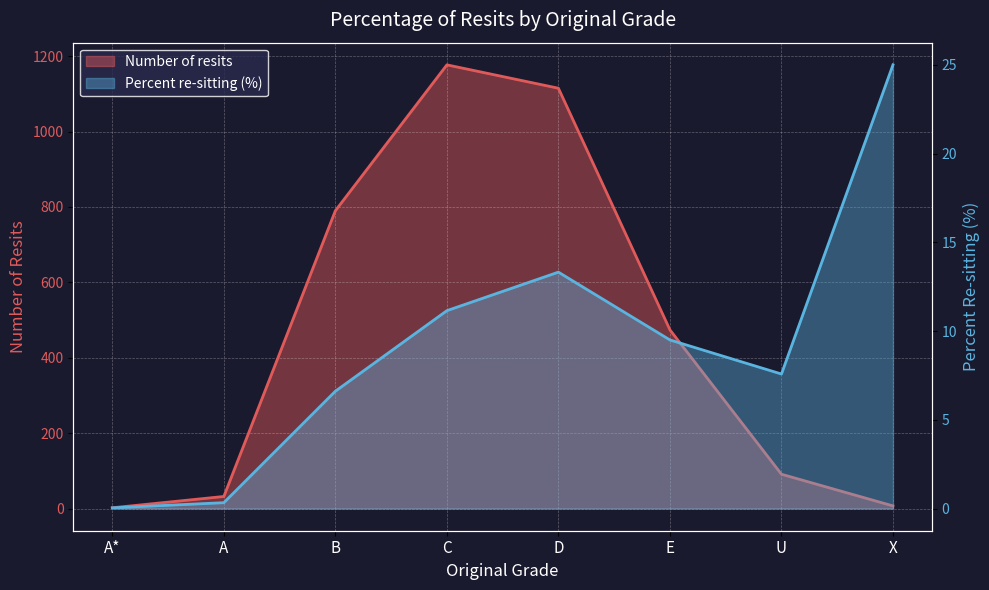

What is the total value across all series at E?

483.5